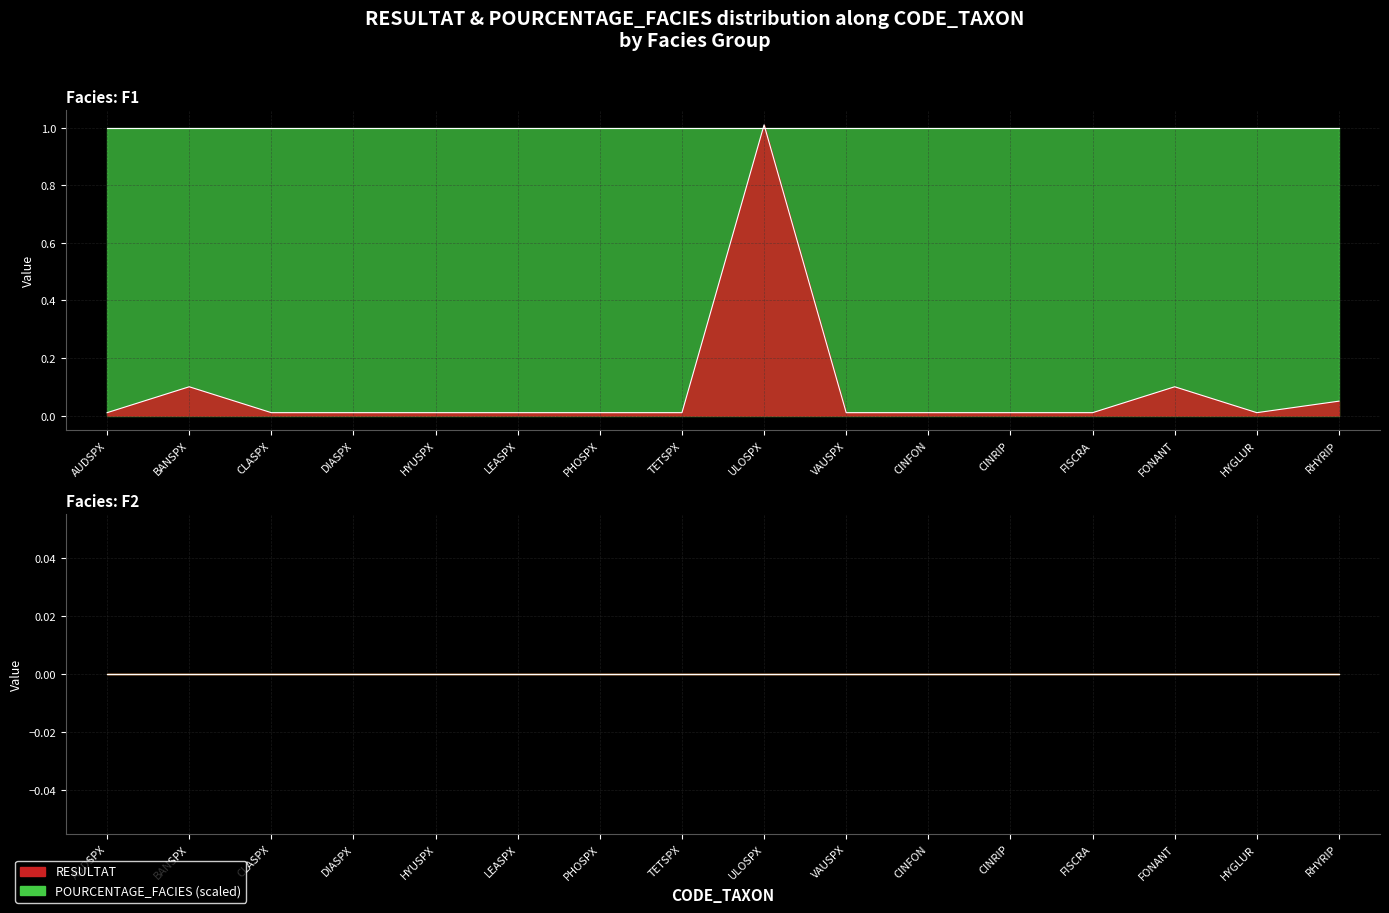

True or false: there are more than 0 points higher than both neighbors.

True